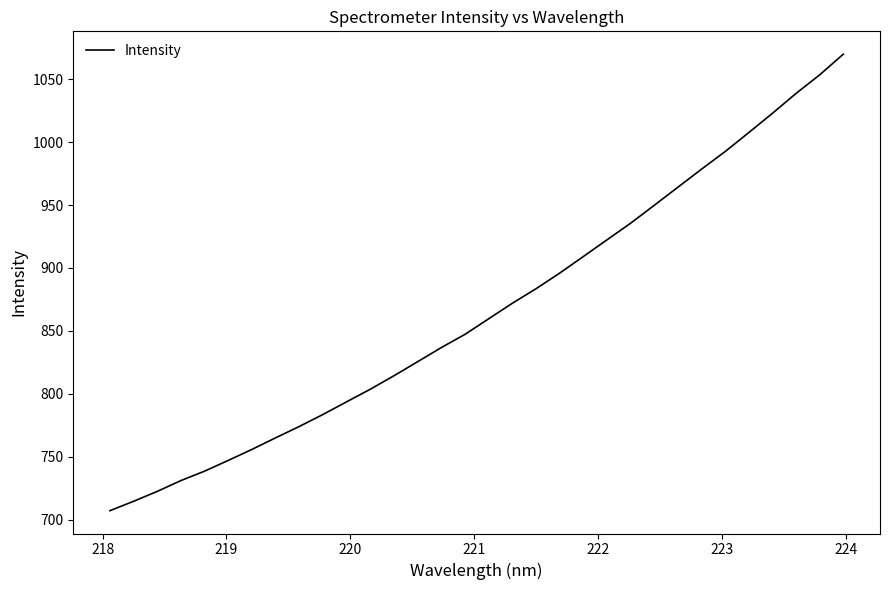

Count the number of values greater than 859.

16